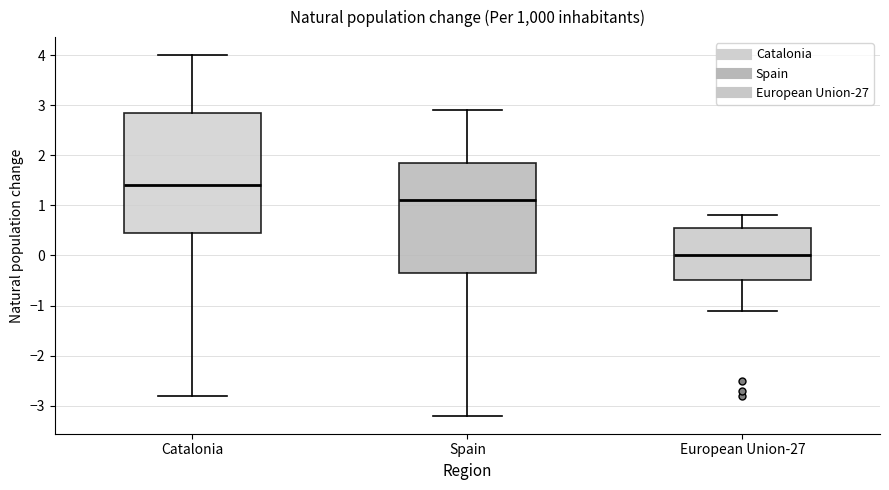

Reading left to right, read every box against the y-axis: the position of its median line, the range the box covers, and the ends of its whiskers. The values are not printed on the chart, so give them approximately, as read against the axis.

Catalonia: median 1.4, box 0.5 to 2.9, whiskers -2.8 to 4.0
Spain: median 1.1, box -0.3 to 1.9, whiskers -3.2 to 2.9
European Union-27: median 0.0, box -0.5 to 0.6, whiskers -1.1 to 0.8